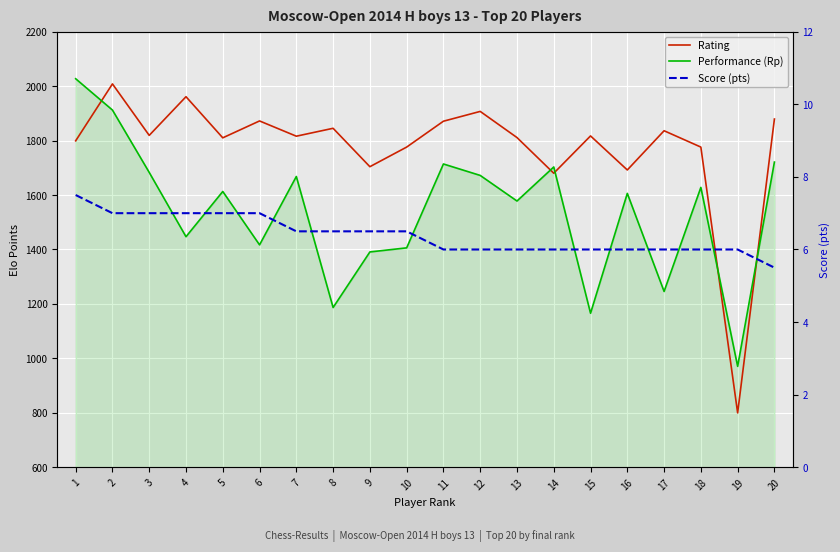

True or false: Rating has a value of 1907.0 at 12.

True